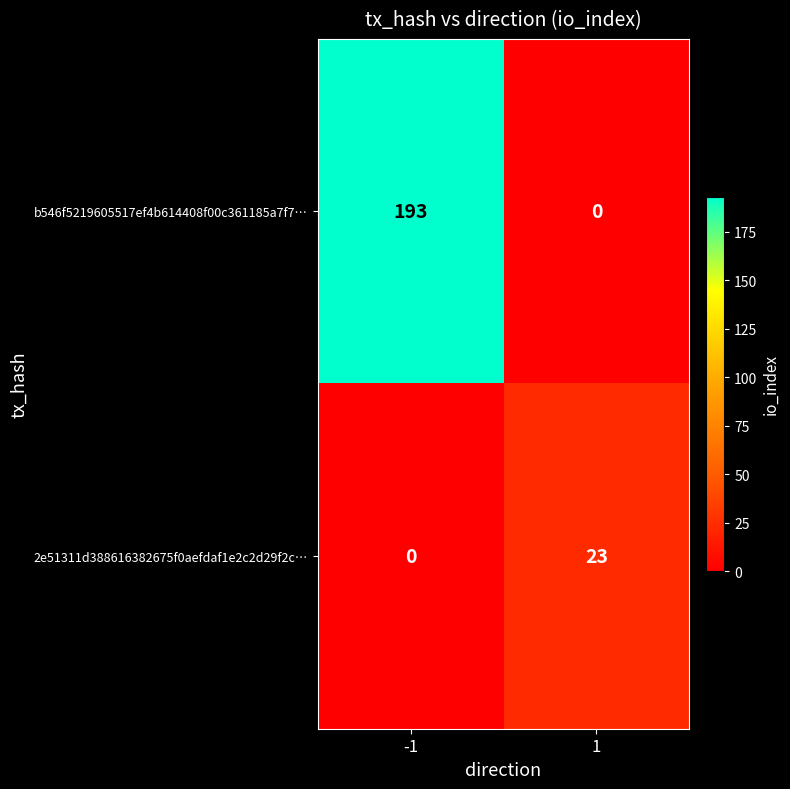

Rank the series at -1 from highest to lowest value.

b546f5219605517ef4b614408f00c361185a7f7…, 2e51311d388616382675f0aefdaf1e2c2d29f2c…